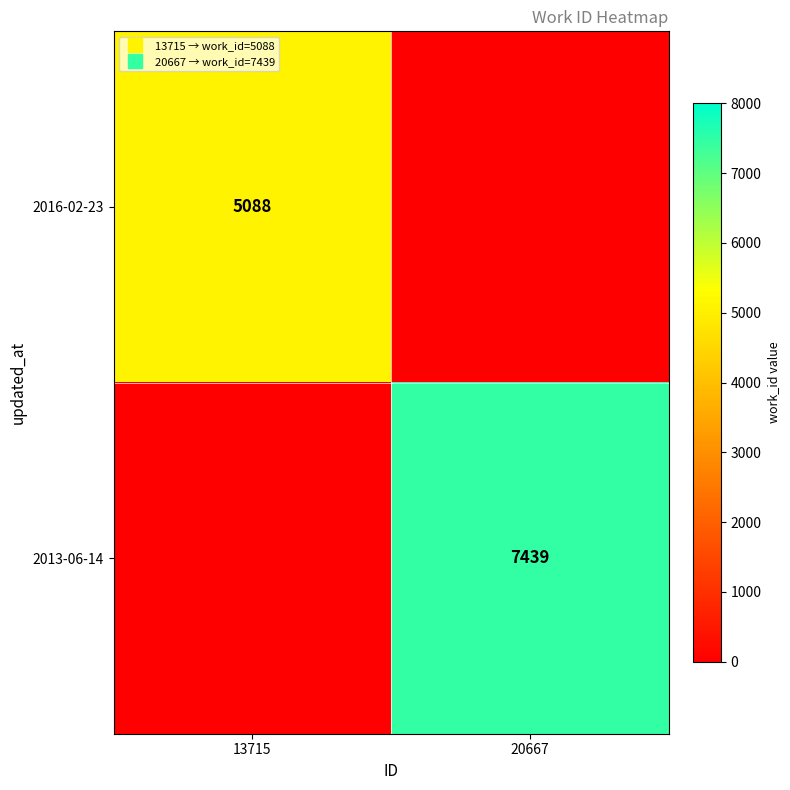

Is the value of 2013-06-14 at 13715 greater than the value of 2016-02-23 at 13715?

No